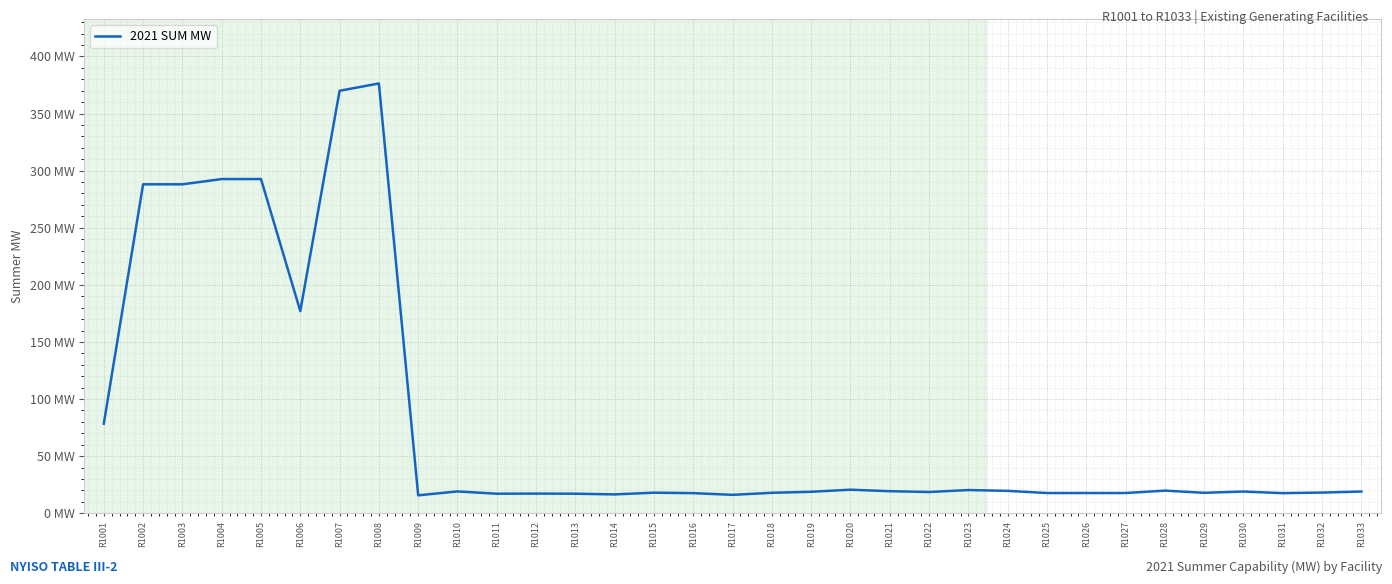

Does the chart have visible grid lines?

Yes